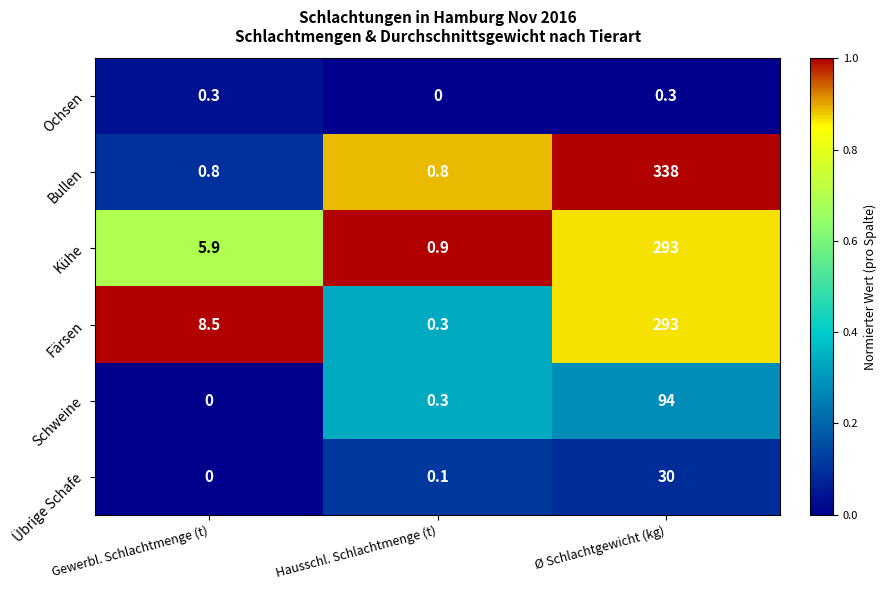

Which series changed the most between Hausschl. Schlachtmenge (t) and Ø Schlachtgewicht (kg)?

Bullen